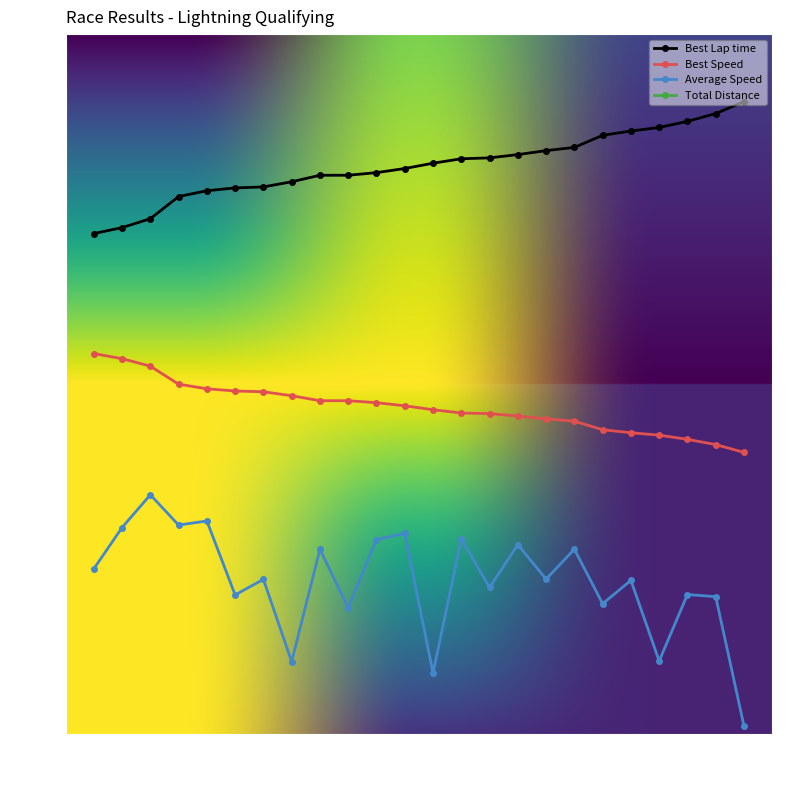

Is the value of Total Distance at 19 greater than the value of Average Speed at 23?

No